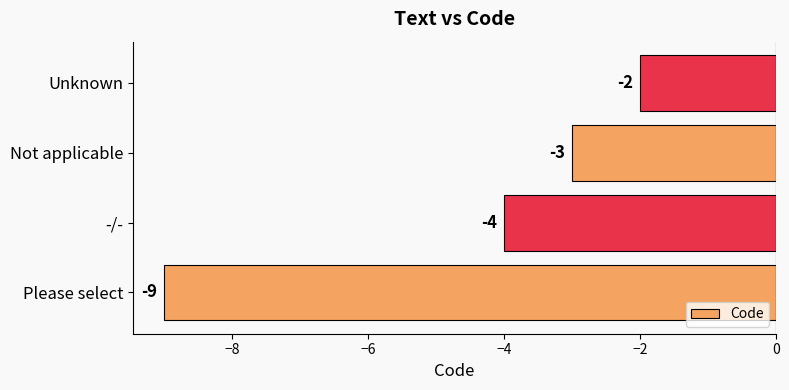

Where is the data nearest to the value -5?

-/-